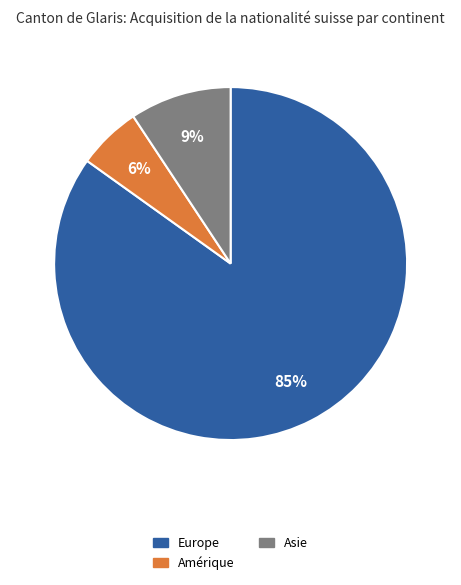

How many slices are in this pie chart?

3